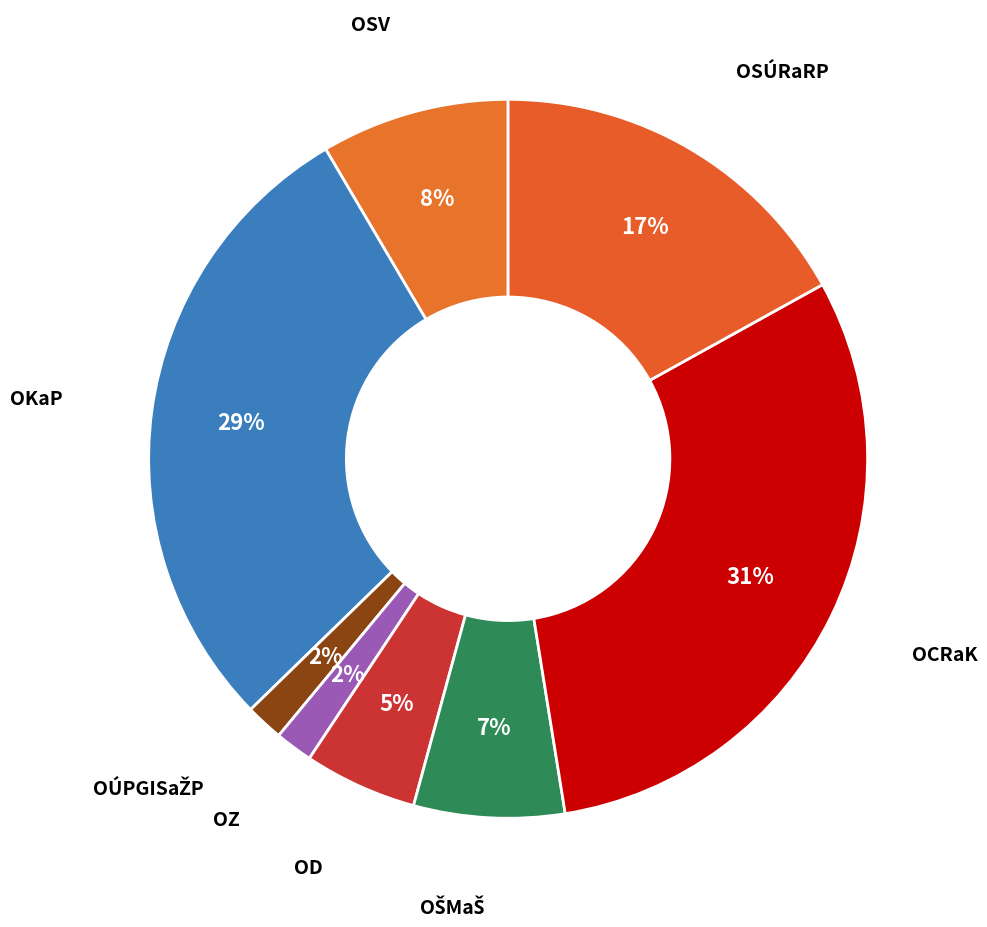

Between OCRaK and OSÚRaRP, which is larger?

OCRaK